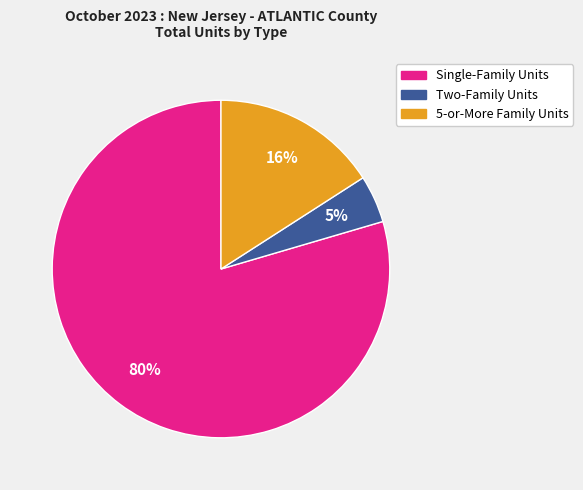

Is there a majority slice in this chart?

Yes